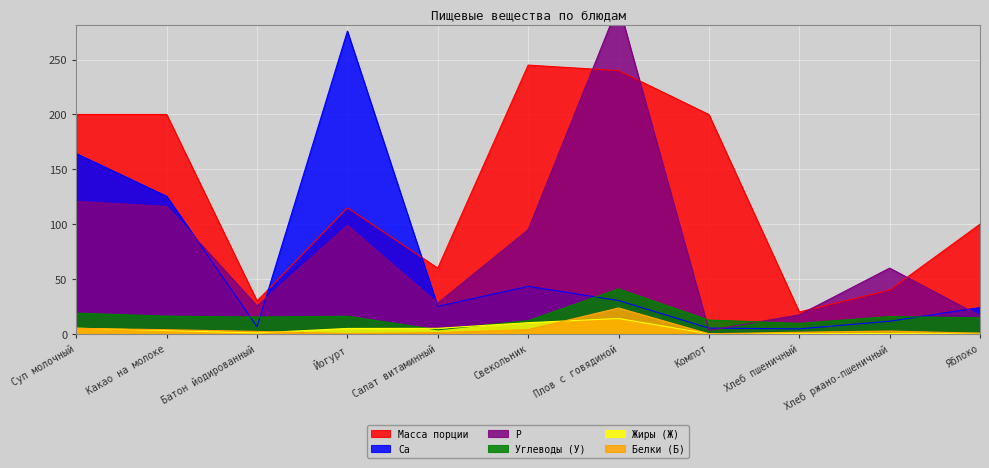

True or false: Р and Белки (Б) intersect in this chart.

False